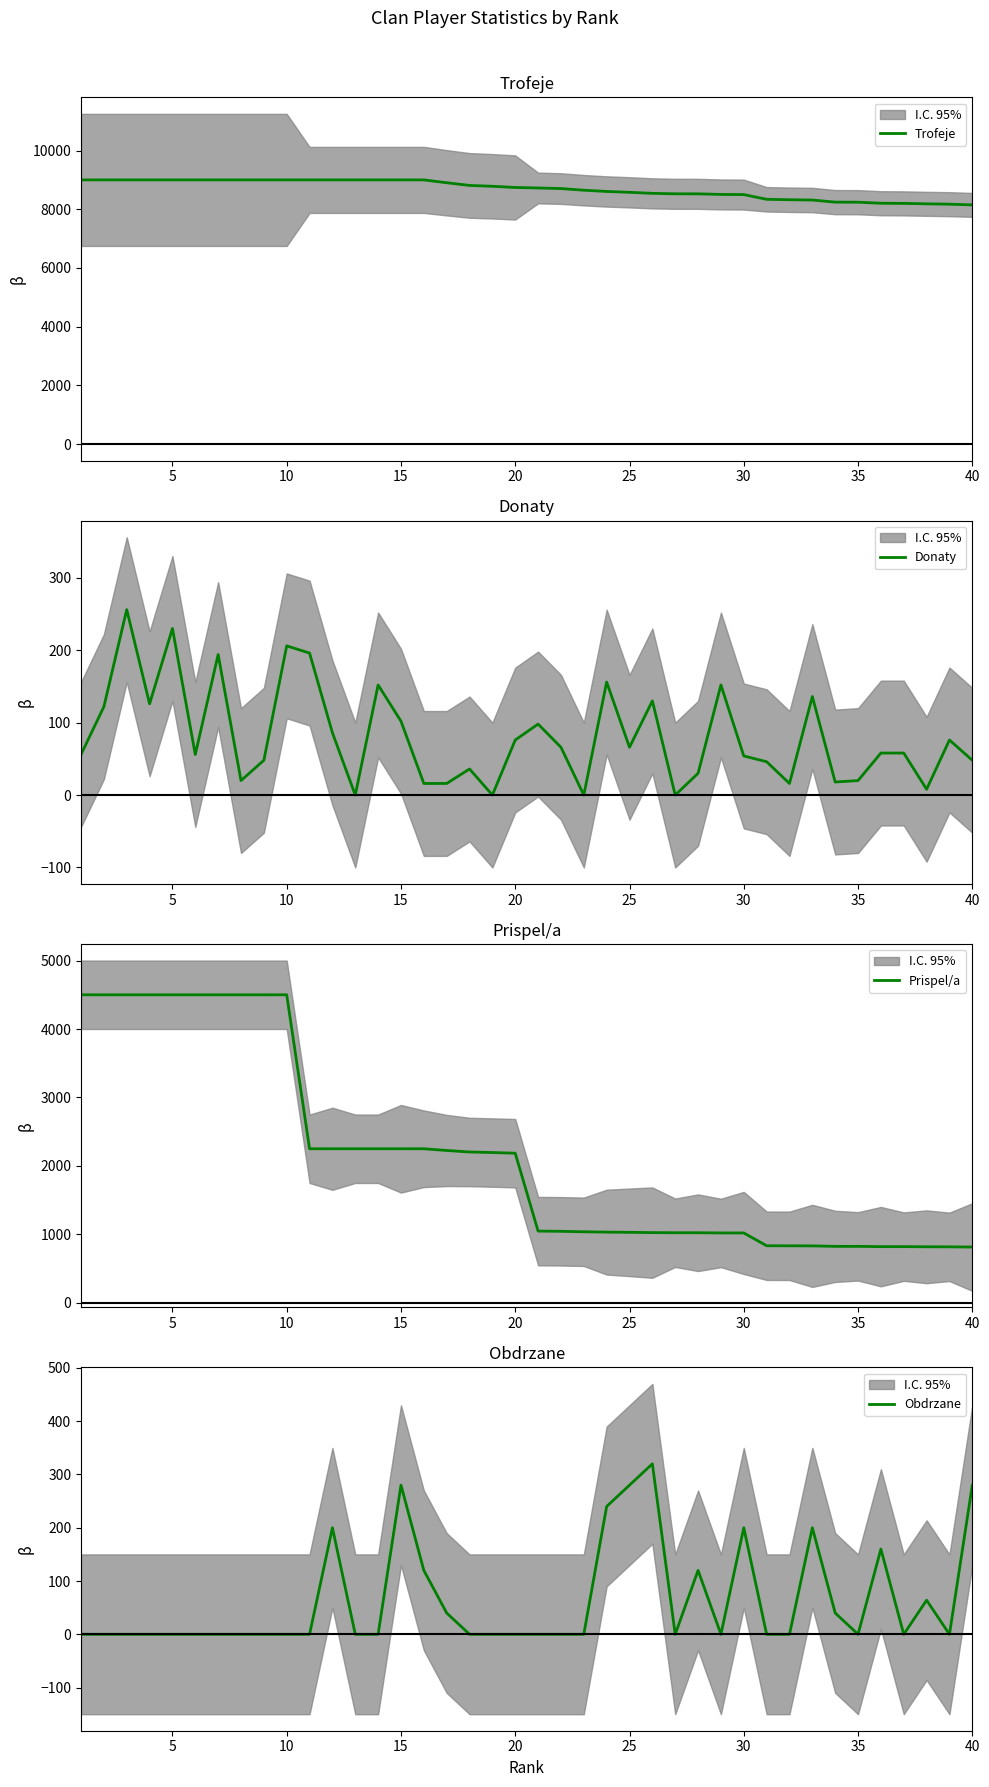

True or false: Donaty and Prispel/a intersect in this chart.

False